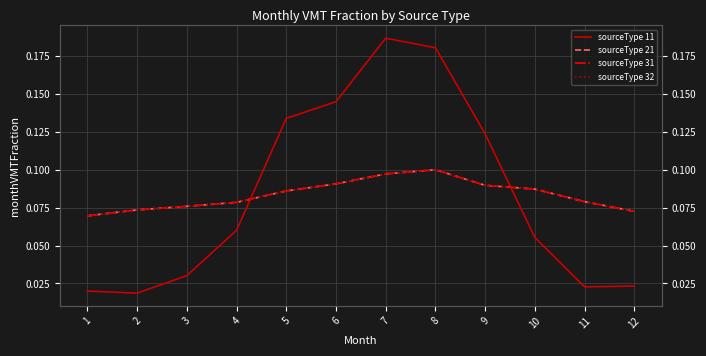

Reading right to left, transcribe all the data shown in this chart.

sourceType 11: 0.0	0.0	0.1	0.1	0.2	0.2	0.1	0.1	0.1	0.0	0.0	0.0
sourceType 21: 0.1	0.1	0.1	0.1	0.1	0.1	0.1	0.1	0.1	0.1	0.1	0.1
sourceType 31: 0.1	0.1	0.1	0.1	0.1	0.1	0.1	0.1	0.1	0.1	0.1	0.1
sourceType 32: 0.1	0.1	0.1	0.1	0.1	0.1	0.1	0.1	0.1	0.1	0.1	0.1